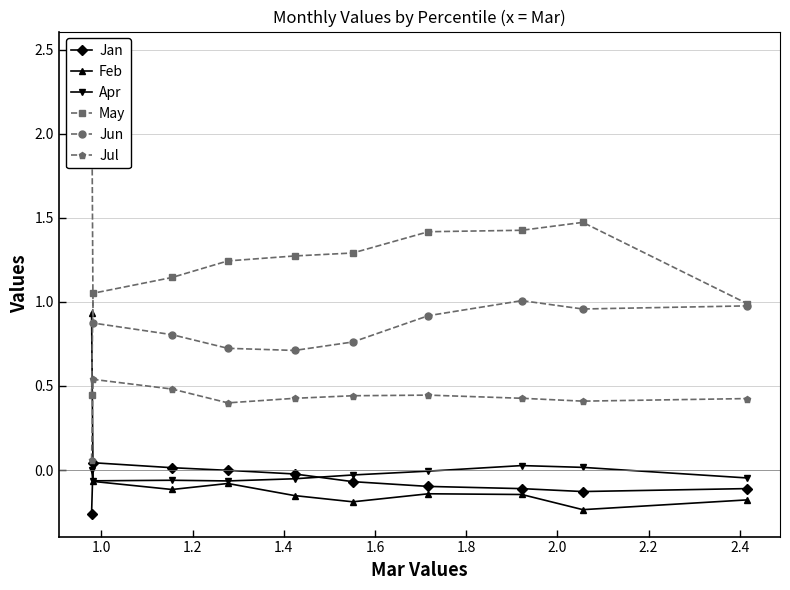

True or false: Jul and Jan cross at least once.

False